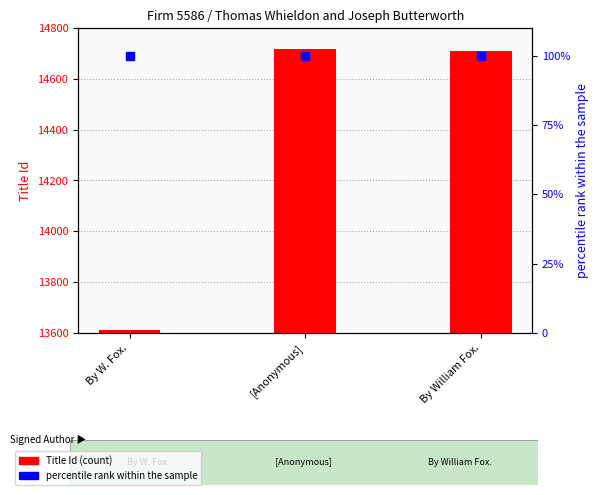

At how many categories does at least one series exceed 3755?

3